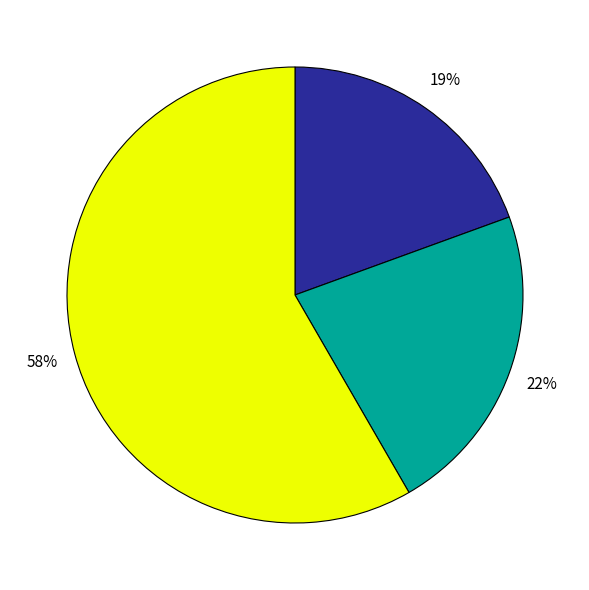

Is there any slice that represents more than half of the pie?

Yes